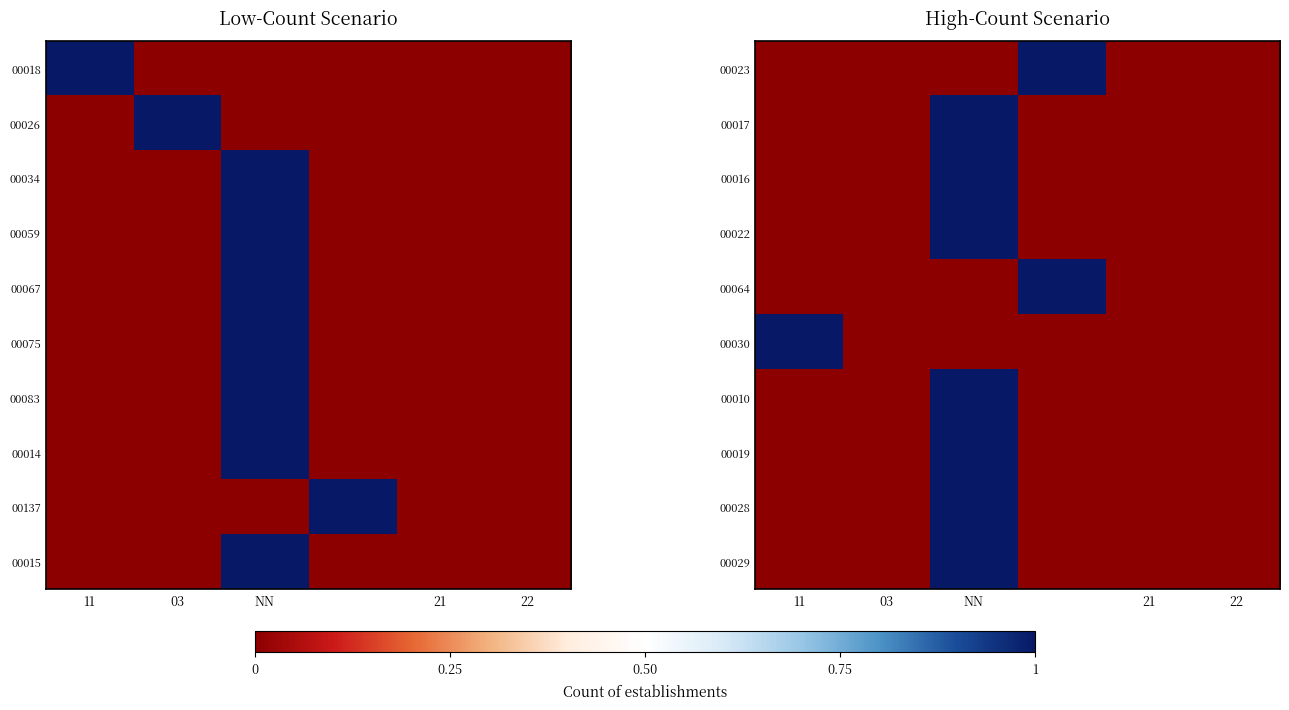

What is the maximum value for 00016?

1